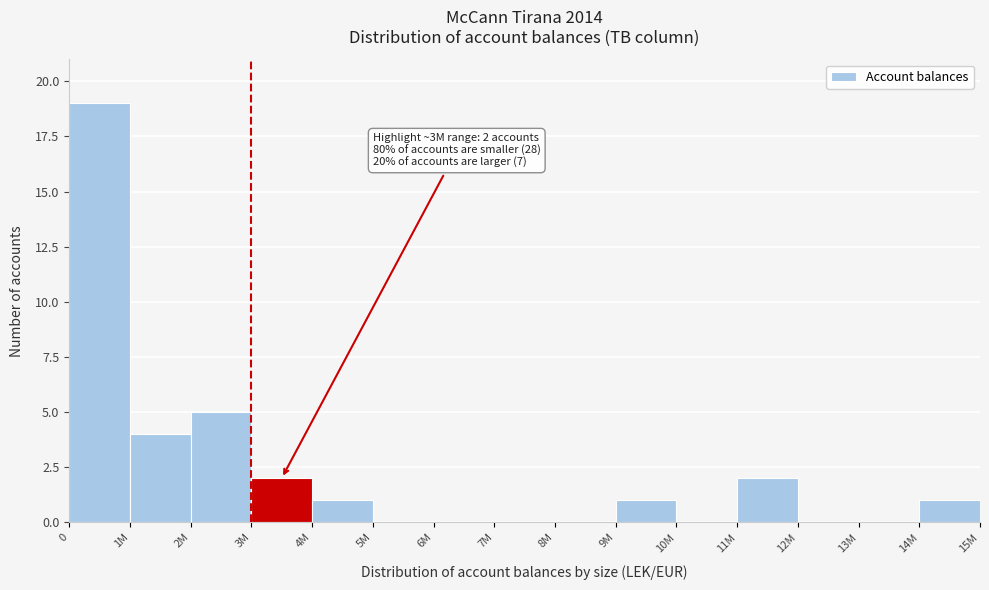

Reading left to right, what are all the values shown in this chart?

0=19	1M=4	2M=5	3M=2	4M=1	5M=0	6M=0	7M=0	8M=0	9M=1	10M=0	11M=2	12M=0	13M=0	14M=1